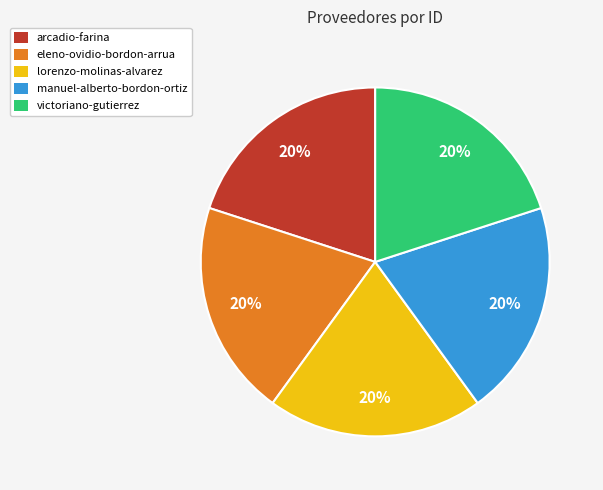

Do arcadio-farina and eleno-ovidio-bordon-arrua together represent more than half of the pie?

No